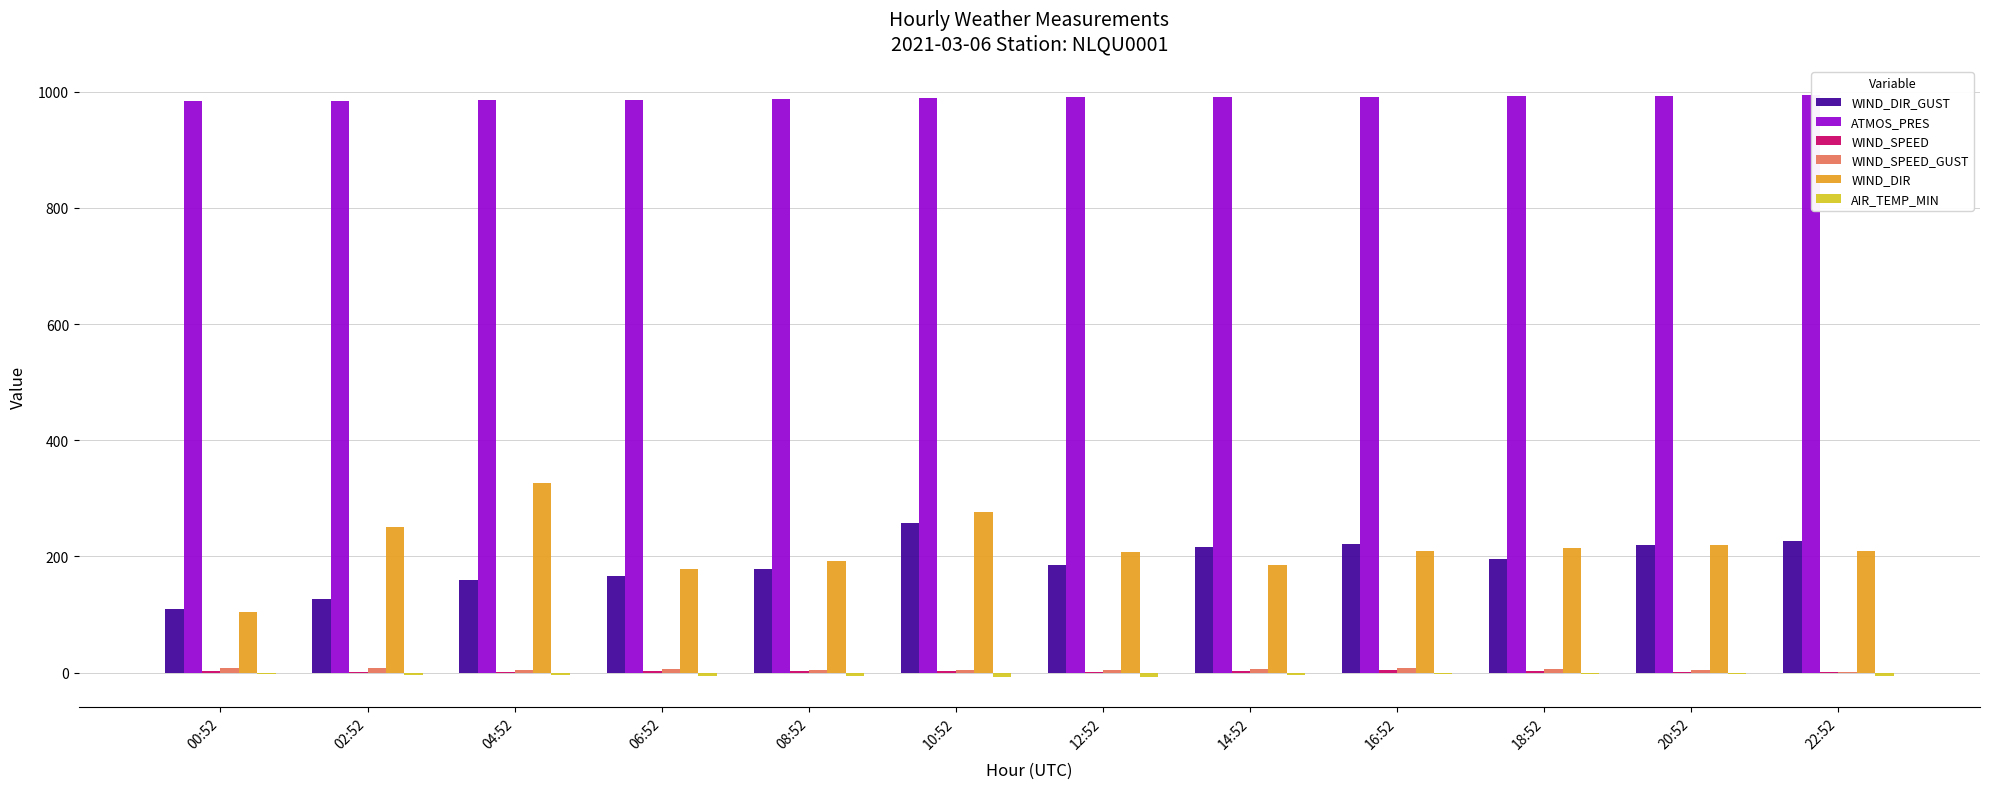

What is the maximum value shown in the chart?

994.6